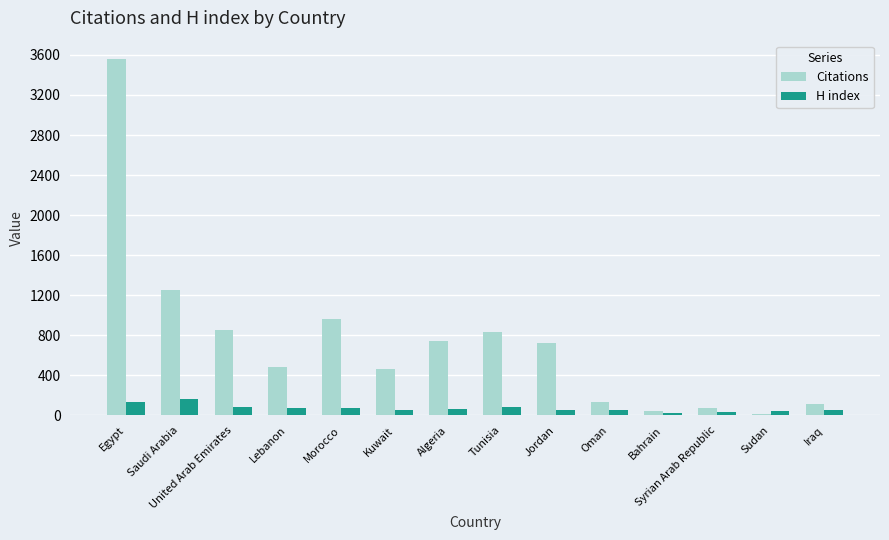

What is the maximum value shown in the chart?

3564